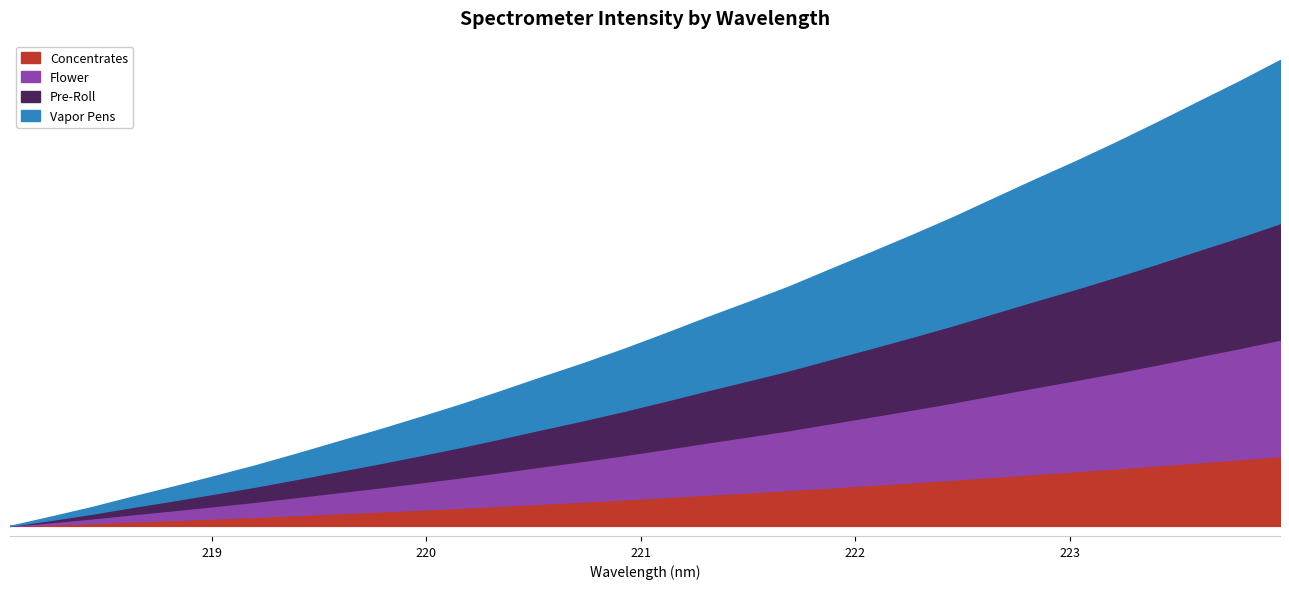

Between 219.0156 and 220.7354, which is larger?

220.7354